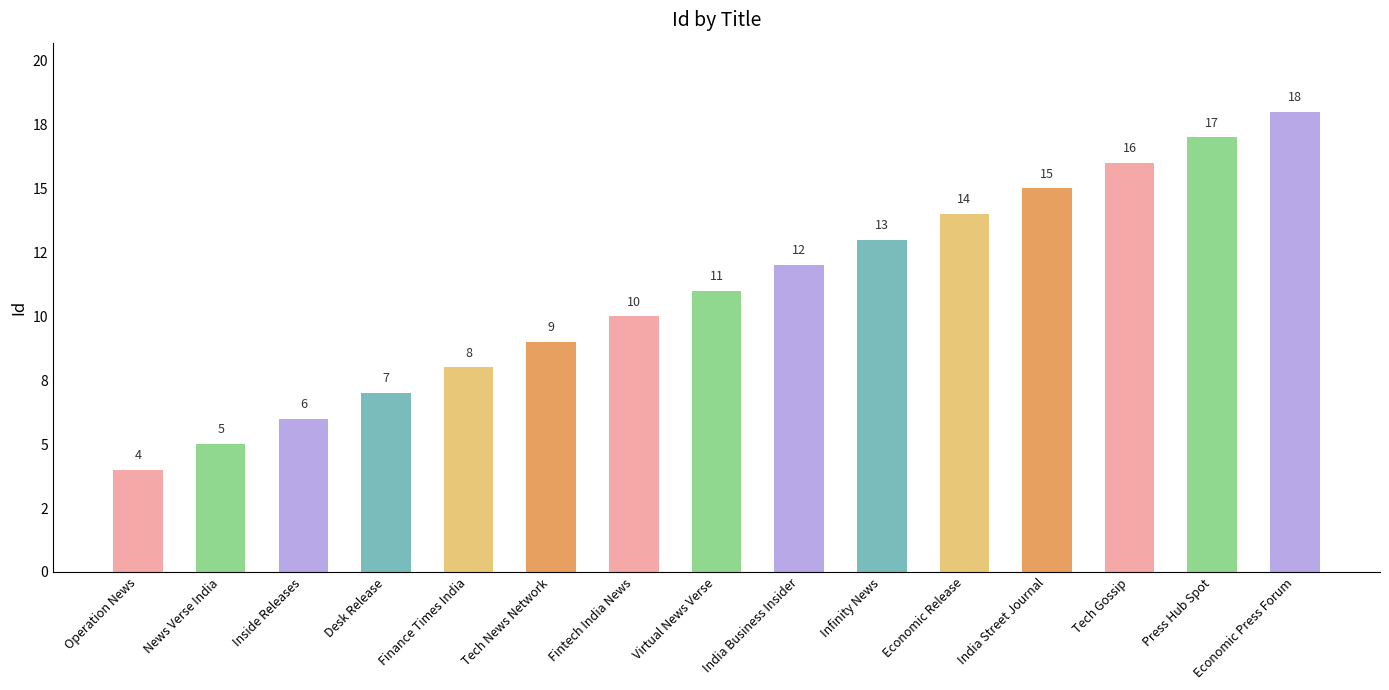

List the labels in order of value, smallest first.

Operation News, News Verse India, Inside Releases, Desk Release, Finance Times India, Tech News Network, Fintech India News, Virtual News Verse, India Business Insider, Infinity News, Economic Release, India Street Journal, Tech Gossip, Press Hub Spot, Economic Press Forum